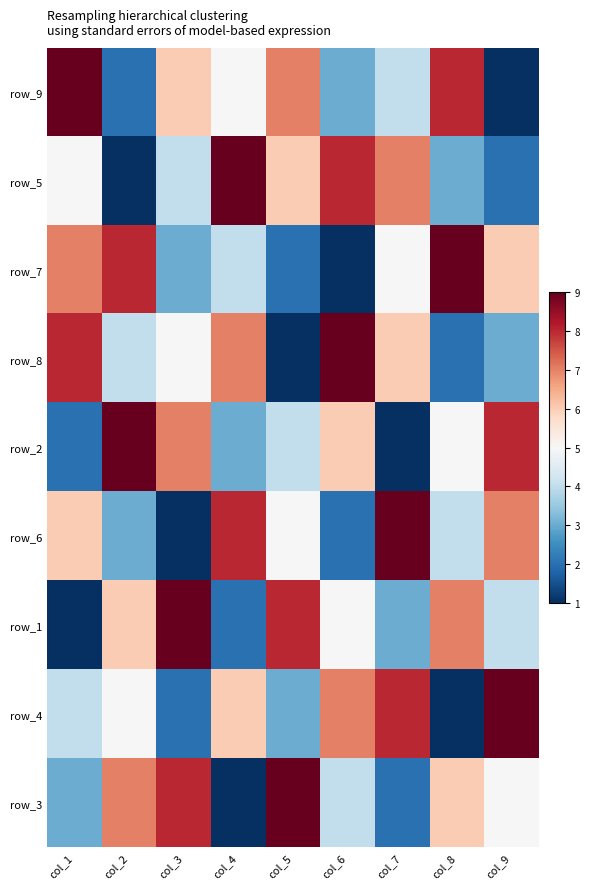

Is the value of row_6 at col_6 greater than the value of row_1 at col_6?

No